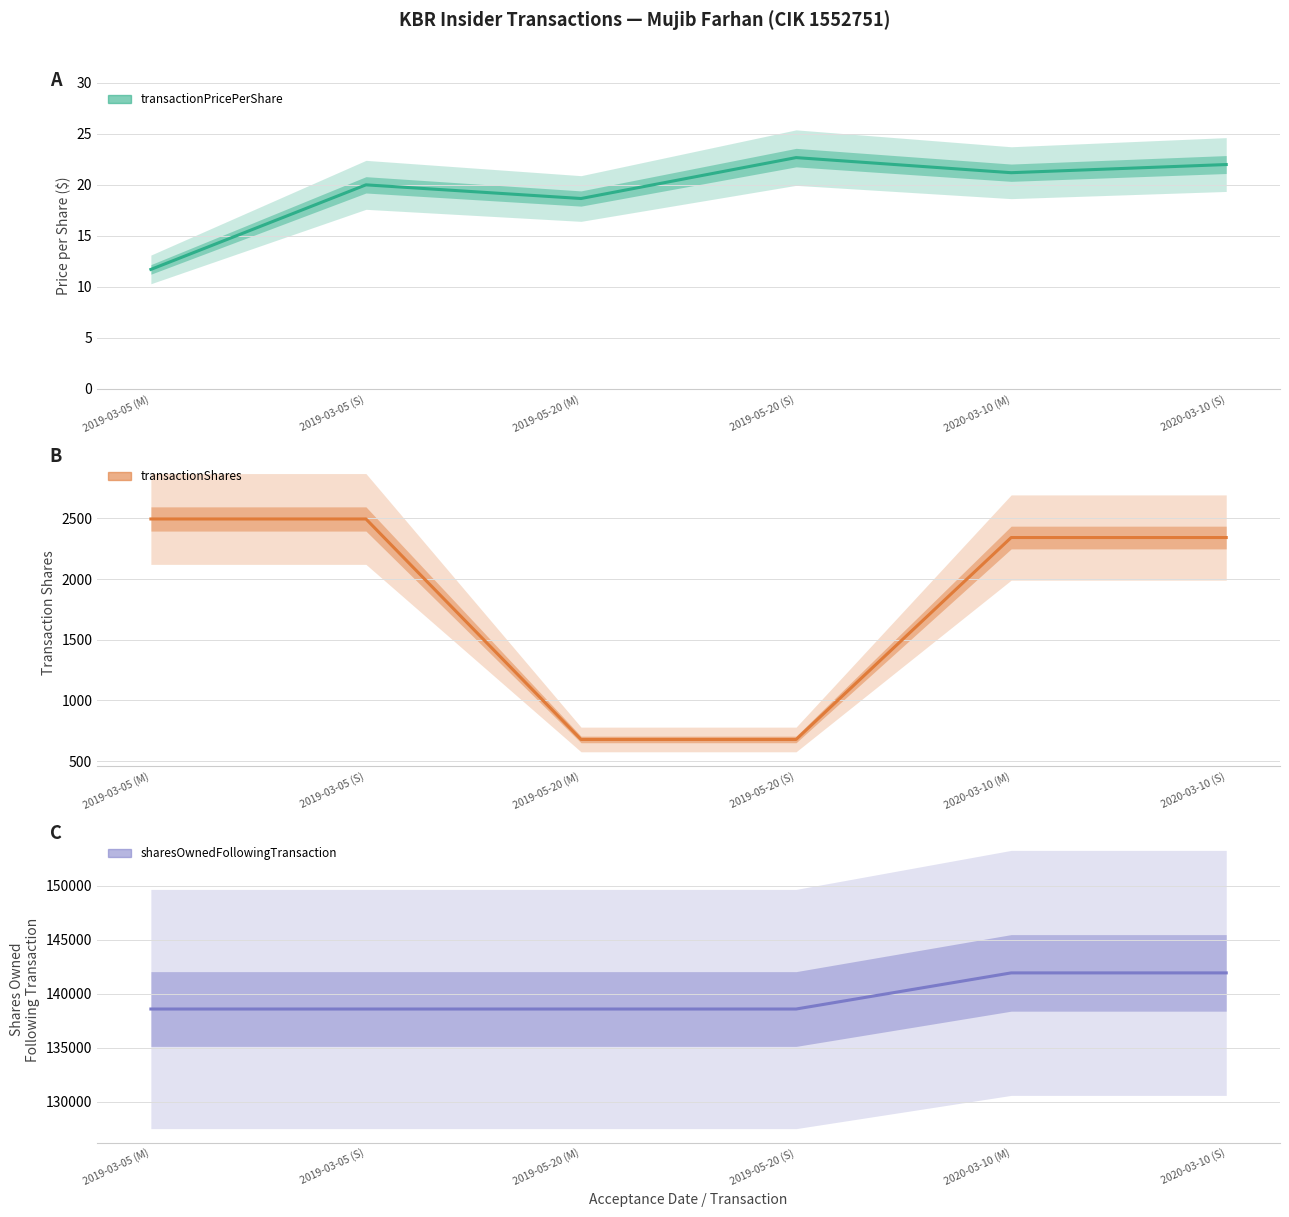

At which label does sharesOwnedFollowingTransaction reach its minimum?

2019-03-05 (M)